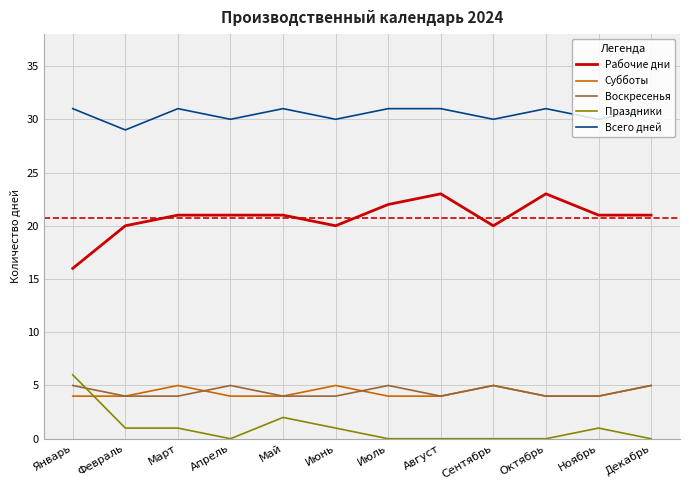

Which category has the lowest value in the Всего дней series?

Февраль